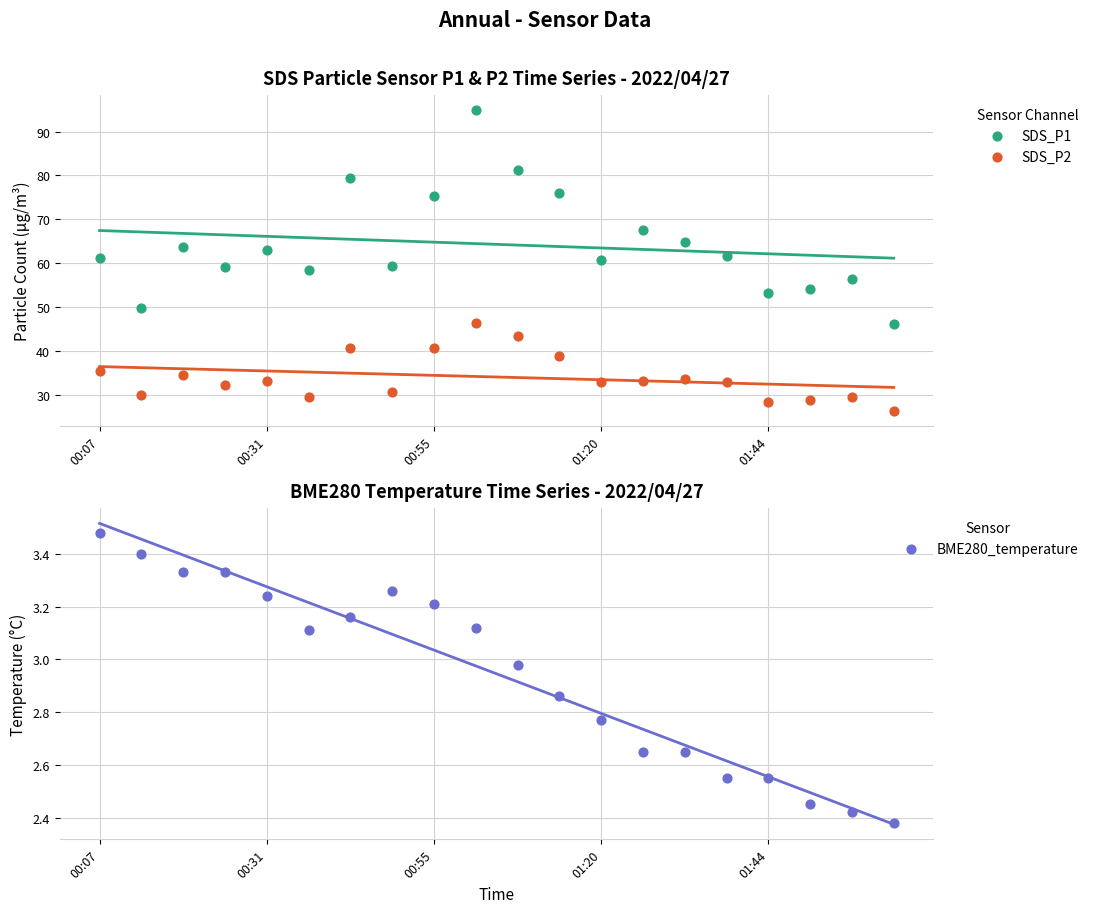

At how many categories does at least one series exceed 70?

5